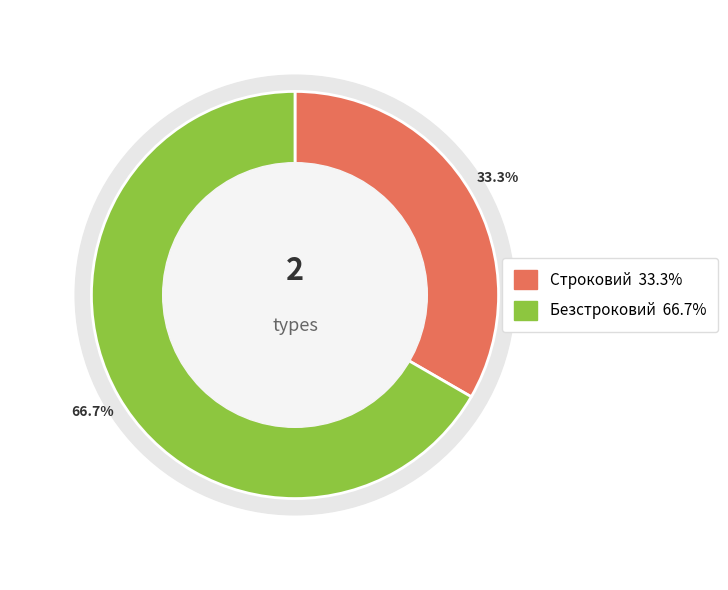

To the nearest percent, what percentage of the pie is Безстроковий?

67%